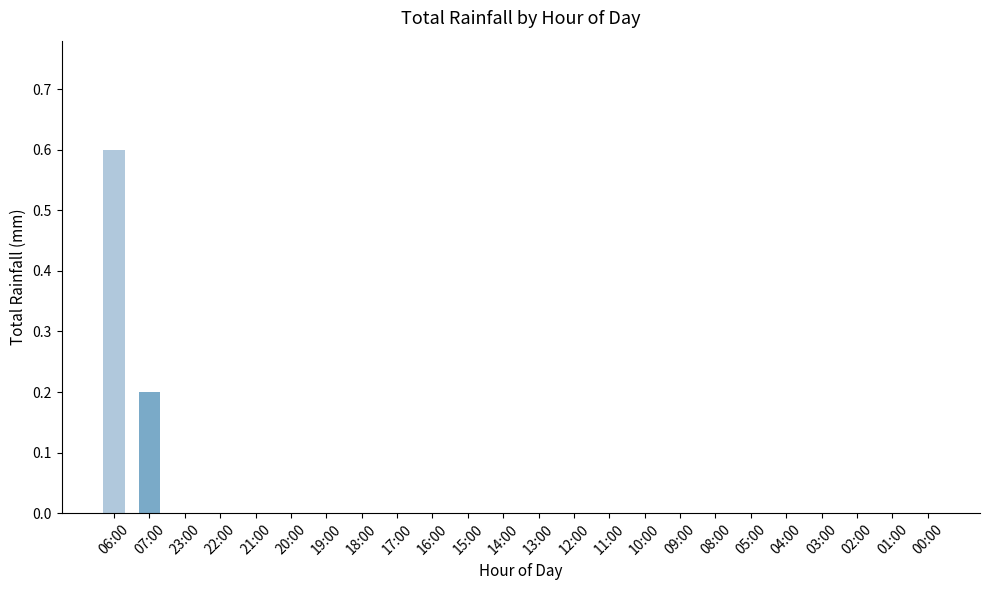

What is the maximum value shown in the chart?

0.6